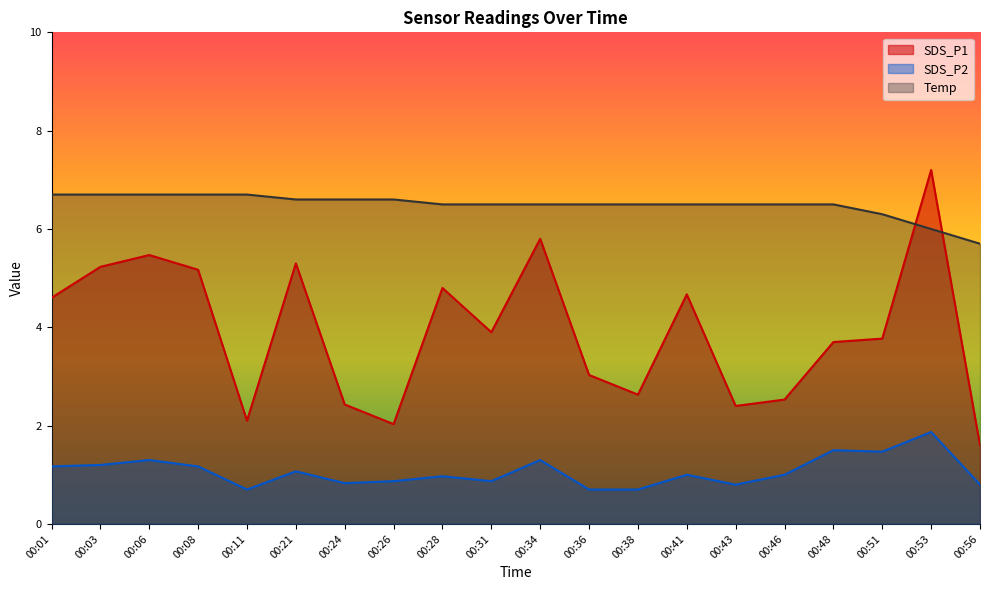

Reading left to right, extract all data points from this chart.

SDS_P1: 00:01=4.6	00:03=5.2	00:06=5.5	00:08=5.2	00:11=2.1	00:21=5.3	00:24=2.4	00:26=2.0	00:28=4.8	00:31=3.9	00:34=5.8	00:36=3.0	00:38=2.6	00:41=4.7	00:43=2.4	00:46=2.5	00:48=3.7	00:51=3.8	00:53=7.2	00:56=1.6
SDS_P2: 00:01=1.2	00:03=1.2	00:06=1.3	00:08=1.2	00:11=0.7	00:21=1.1	00:24=0.8	00:26=0.9	00:28=1.0	00:31=0.9	00:34=1.3	00:36=0.7	00:38=0.7	00:41=1.0	00:43=0.8	00:46=1.0	00:48=1.5	00:51=1.5	00:53=1.9	00:56=0.8
Temp: 00:01=6.7	00:03=6.7	00:06=6.7	00:08=6.7	00:11=6.7	00:21=6.6	00:24=6.6	00:26=6.6	00:28=6.5	00:31=6.5	00:34=6.5	00:36=6.5	00:38=6.5	00:41=6.5	00:43=6.5	00:46=6.5	00:48=6.5	00:51=6.3	00:53=6.0	00:56=5.7